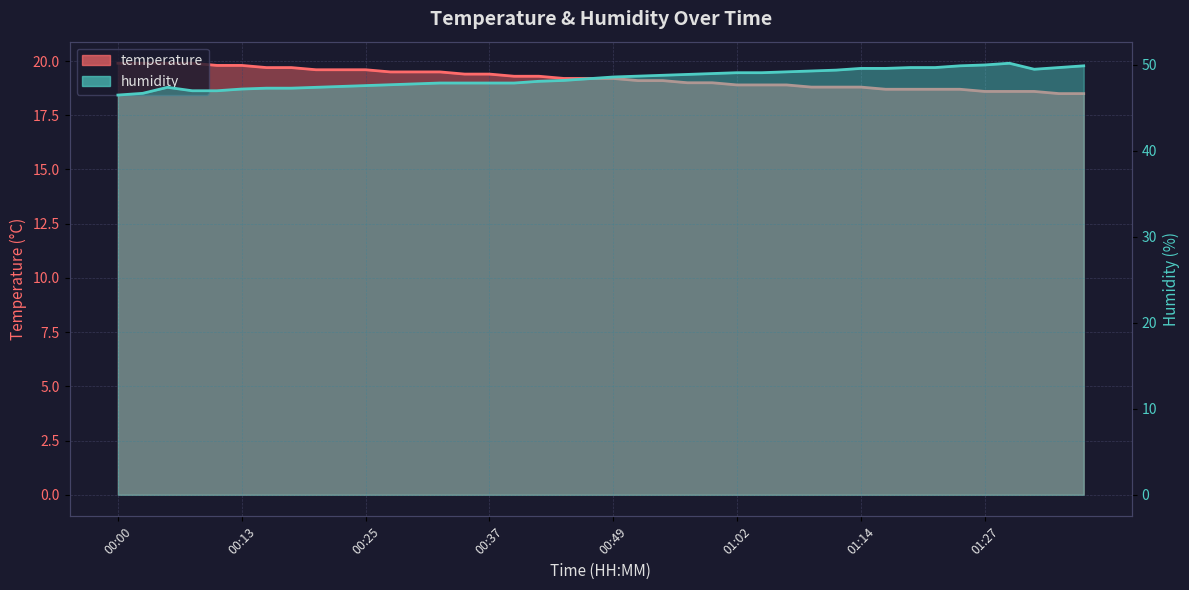

Which series changed the most between 00:32 and 01:32?

humidity